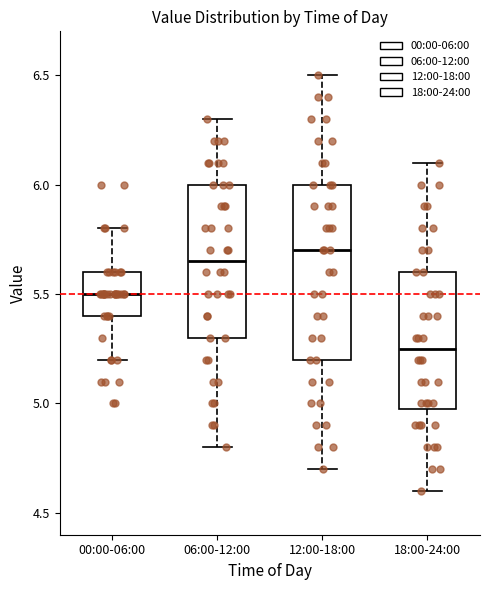

Reading left to right, read every box against the y-axis: the position of its median line, the range the box covers, and the ends of its whiskers. The values are not printed on the chart, so give them approximately, as read against the axis.

00:00-06:00: median 5.50, box 5.40 to 5.60, whiskers 5.20 to 5.80
06:00-12:00: median 5.65, box 5.30 to 6.00, whiskers 4.80 to 6.30
12:00-18:00: median 5.70, box 5.20 to 6.00, whiskers 4.70 to 6.50
18:00-24:00: median 5.25, box 5.00 to 5.60, whiskers 4.60 to 6.10